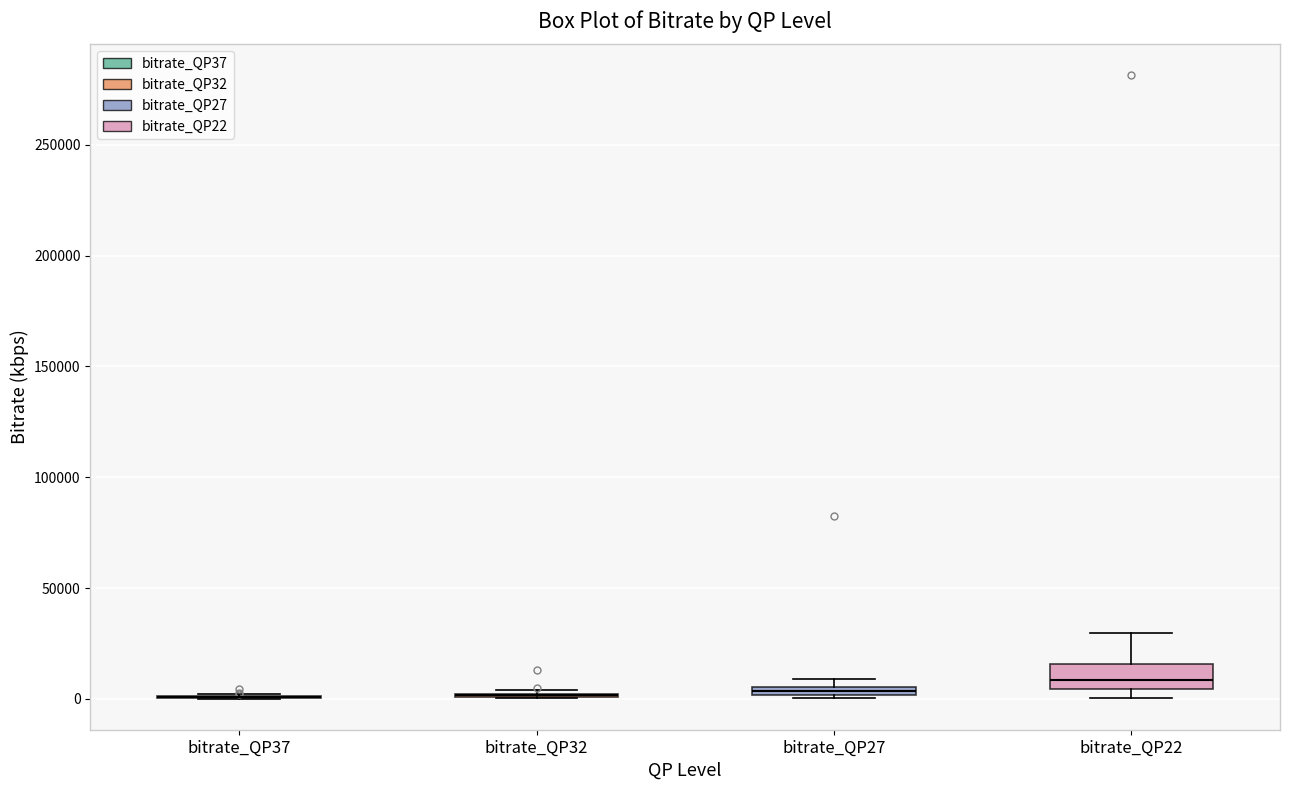

Which box is the tallest, from its lower edge to its upper edge?

bitrate_QP22